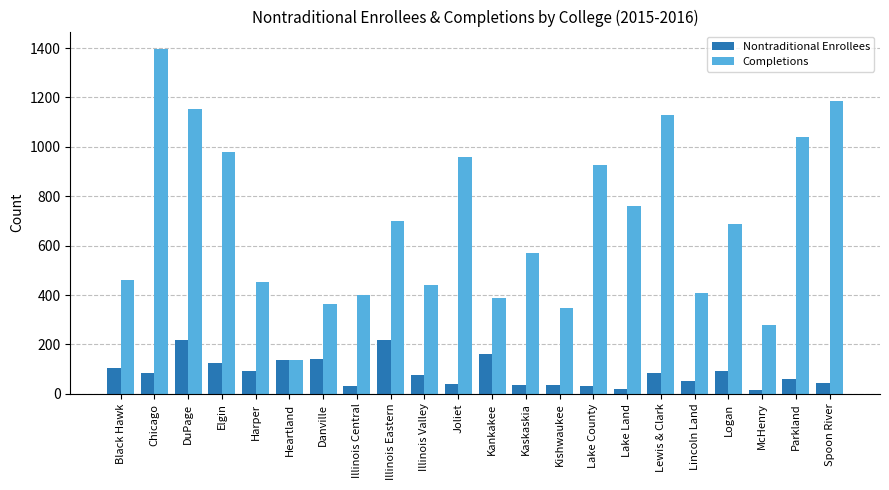

Rank the series by their maximum value, from highest to lowest.

Completions, Nontraditional Enrollees